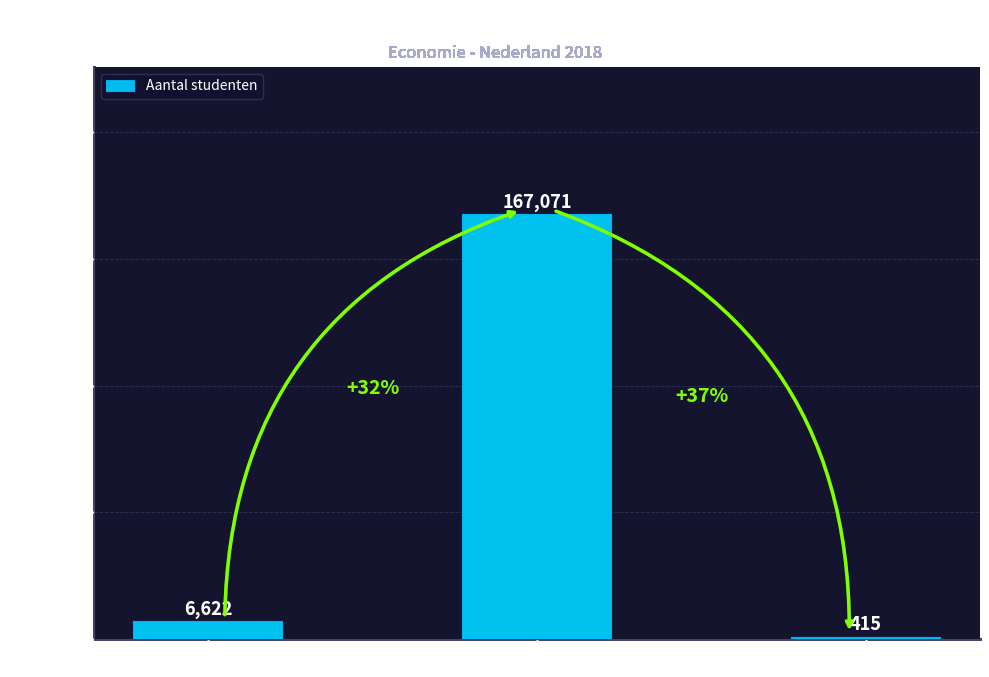

Reading left to right, what are all the values shown in this chart?

6622	167071	415